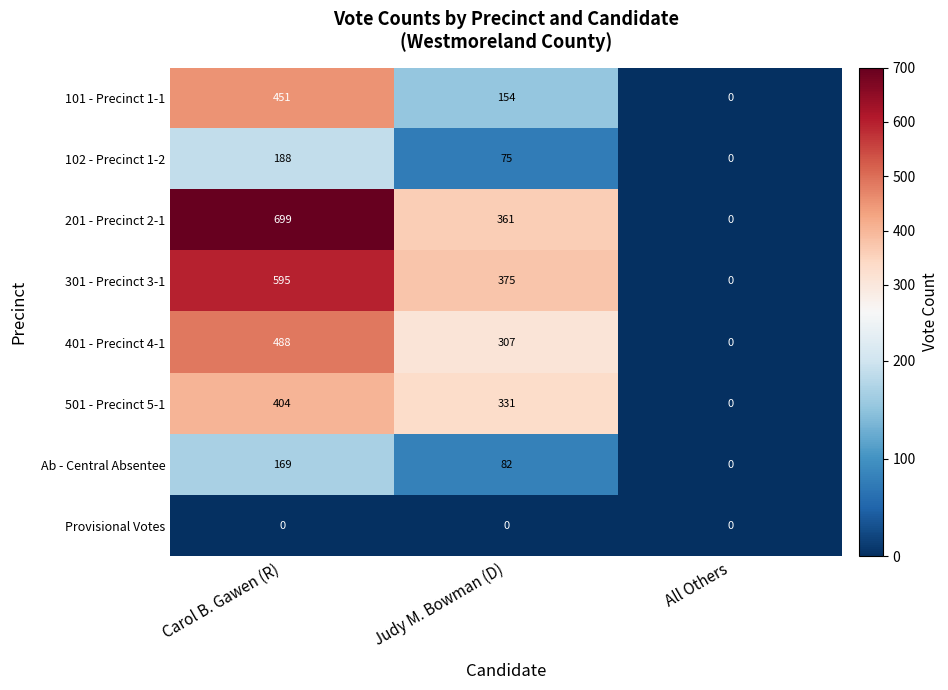

How many series are shown in this chart?

8